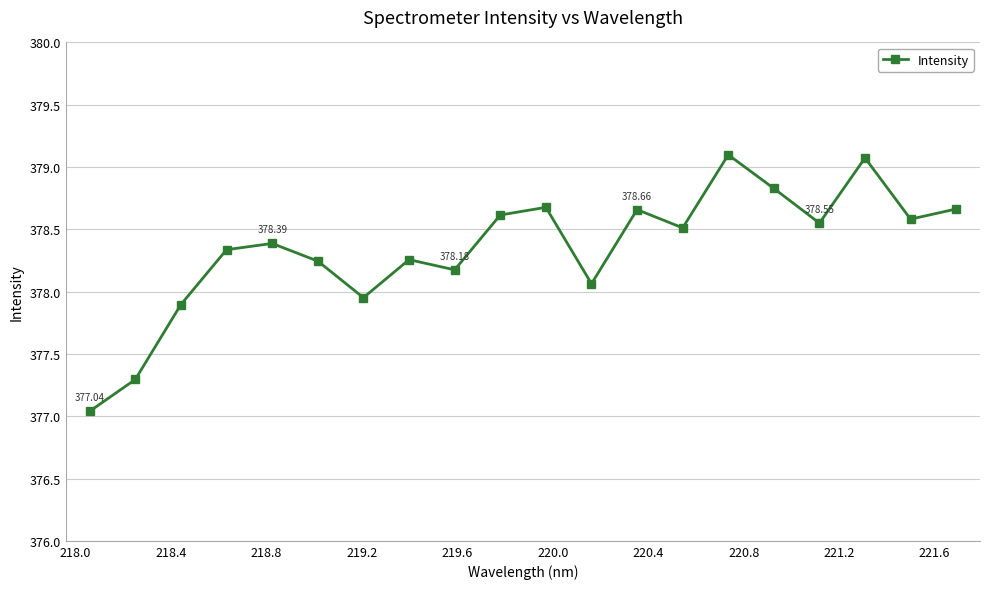

Count the number of data series in this chart.

1